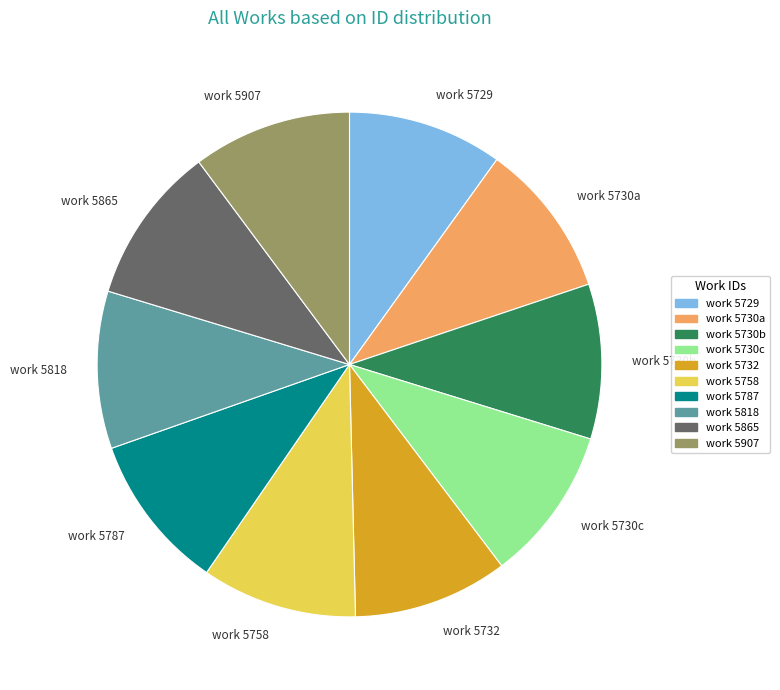

Does work 5907 account for over 50% of the chart?

No